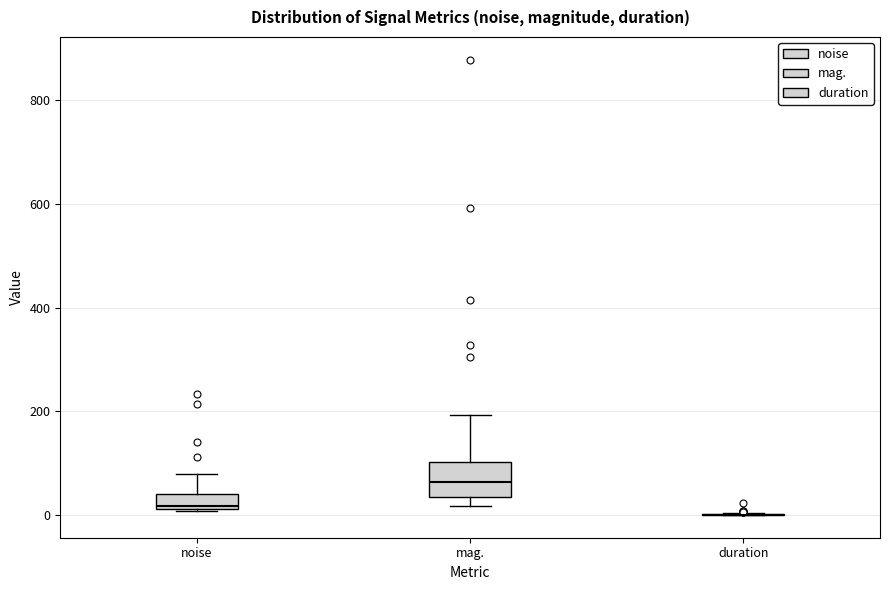

Comparing the boxes themselves (not the whiskers), which one is the tallest?

mag.